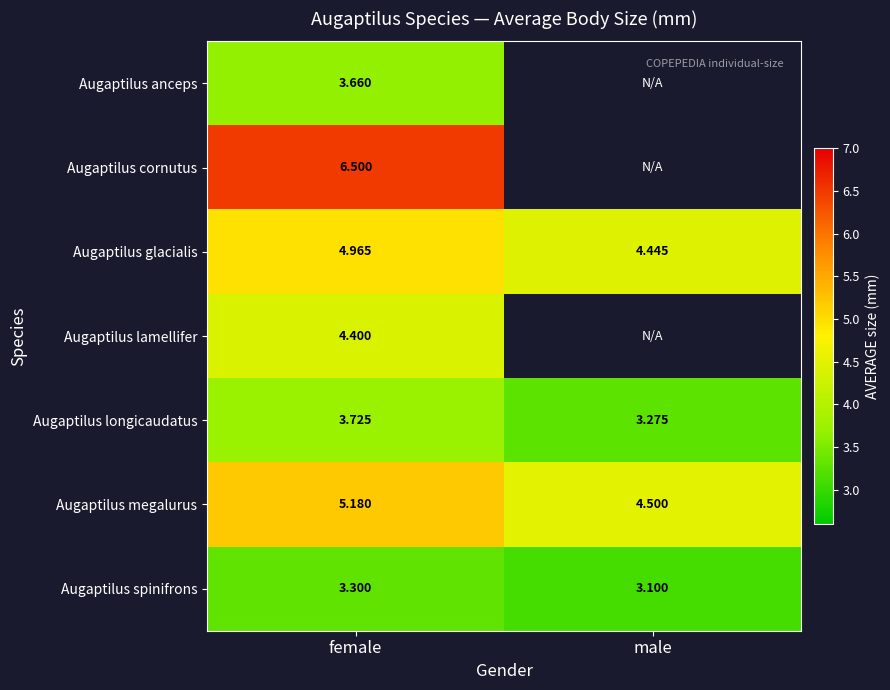

What is the difference between the Augaptilus megalurus values at female and male?

0.7